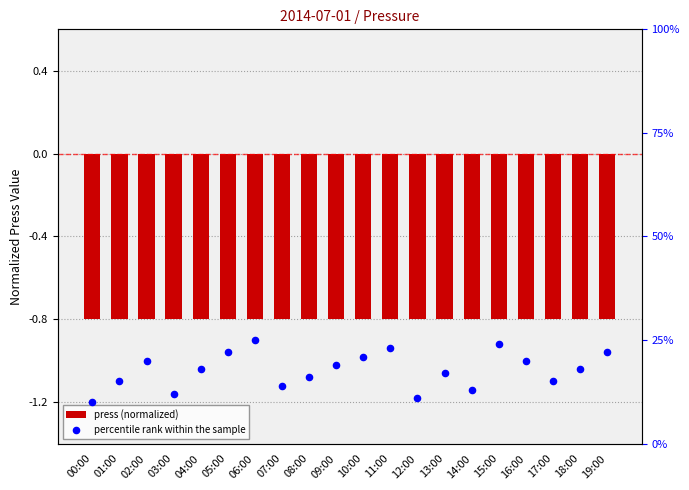

At which category is the sum across all series the highest?

06:00